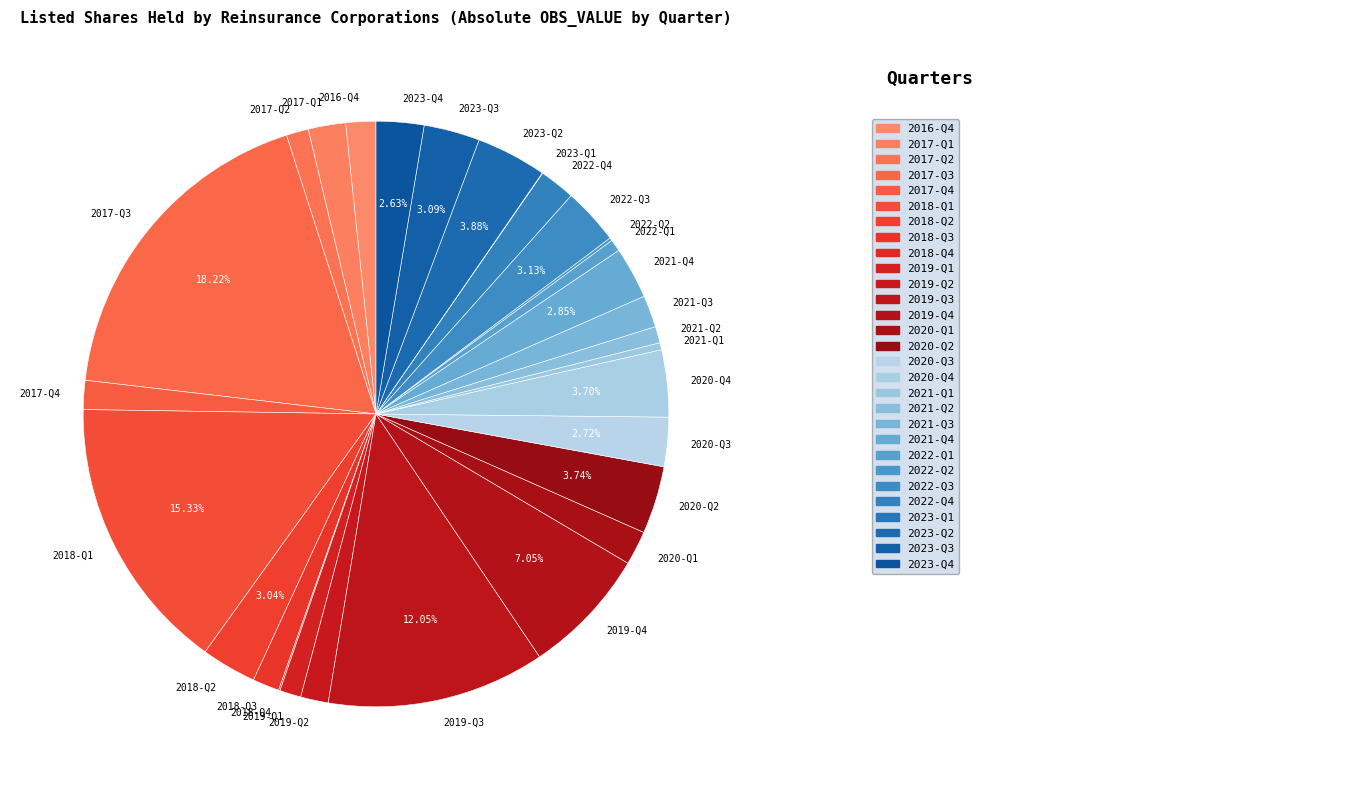

Which slice is the largest?

2017-Q3